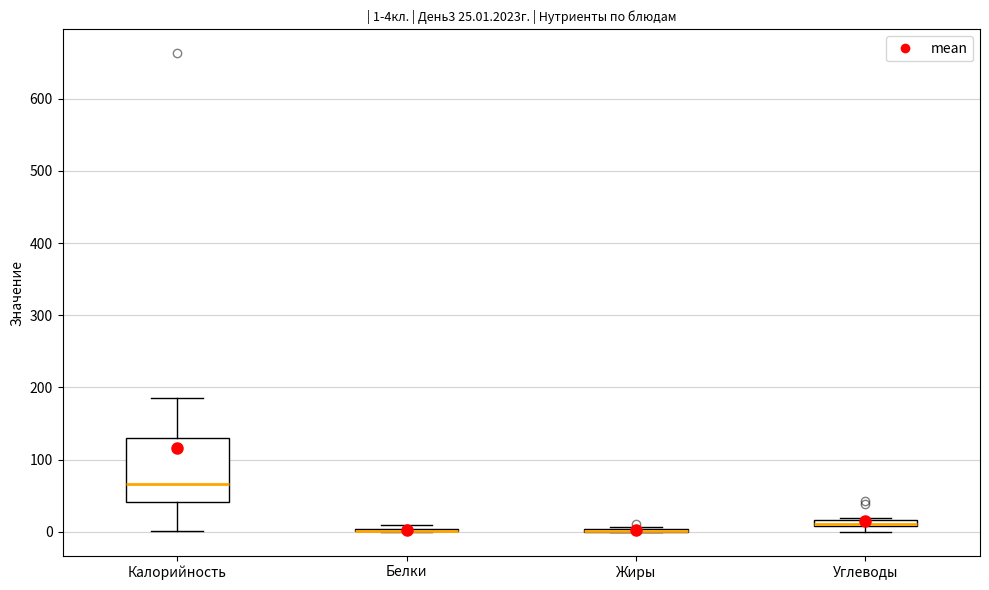

Which box is the tallest, from its lower edge to its upper edge?

Калорийность